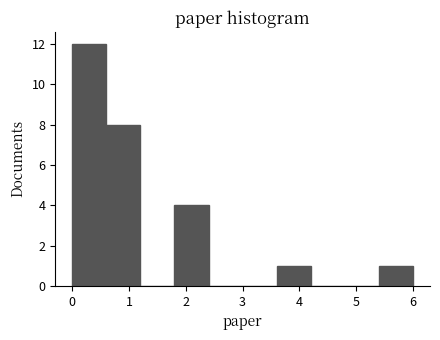

How tall is the bar that spans 0.6 to 1.2 on the x-axis? The values are not printed on the chart, so give them approximately, as read against the axis.

8